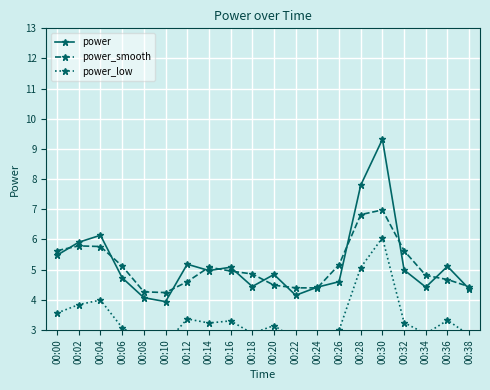

True or false: power and power_low cross at least once.

False